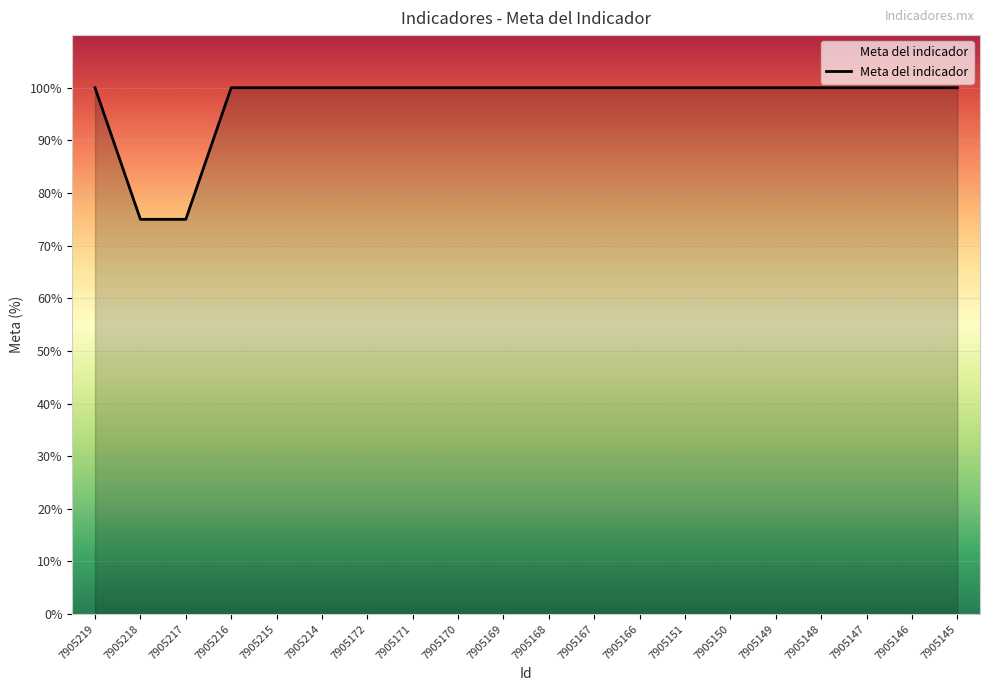

Approximately how many times larger is the value at 7905147 compared to 7905168?

1.0